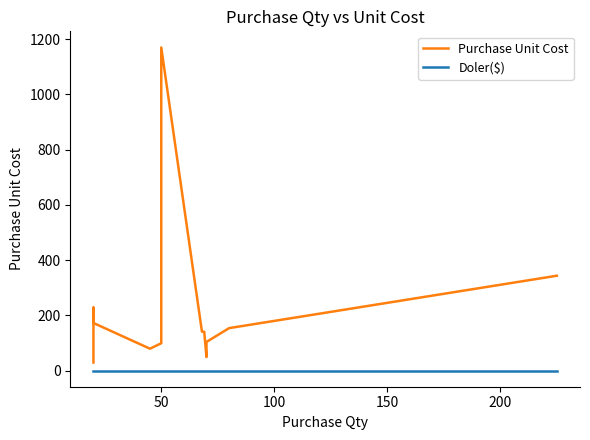

Reading left to right, list all the values displayed in this chart.

Purchase Unit Cost: 29.1	29.1	228.1	172.2	79.1	98.9	118.7	137.3	137.3	138.5	138.5	722.7	1169.6	140.8	140.8	48.9	103.6	153.6	153.6	343.3
Doler($): 0.0	0.0	0.0	0.0	0.0	0.0	0.0	0.0	0.0	0.0	0.0	0.0	0.0	0.0	0.0	0.0	0.0	0.0	0.0	0.0